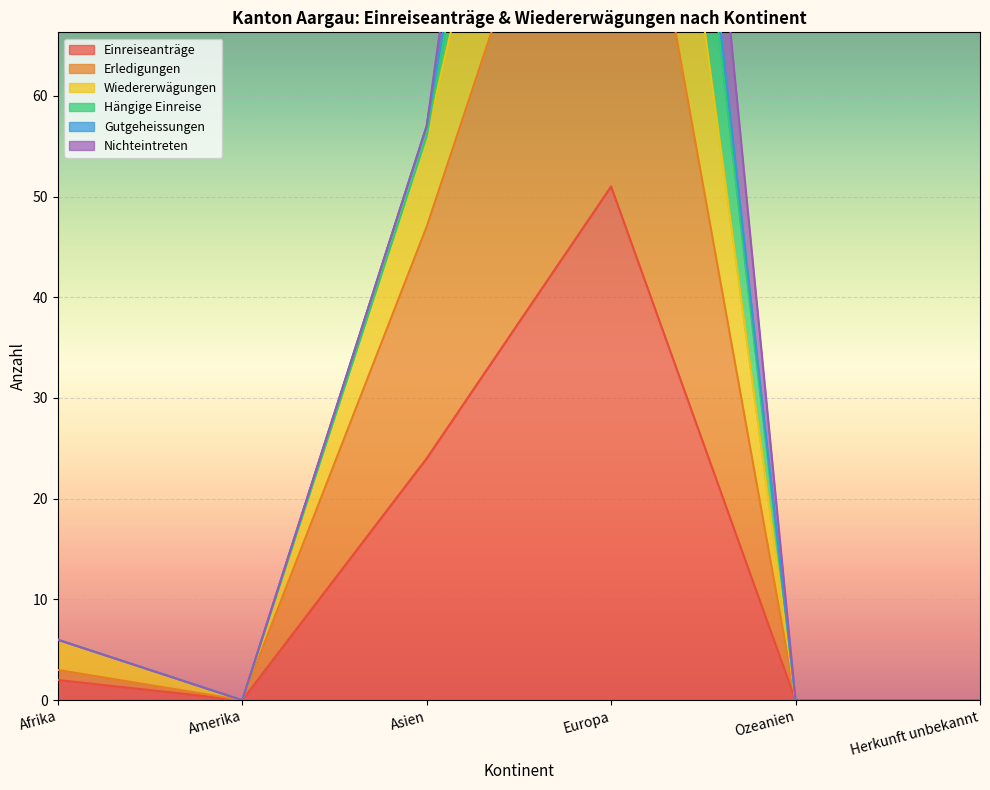

List the labels in order of Erledigungen value, smallest first.

Amerika, Ozeanien, Herkunft unbekannt, Afrika, Asien, Europa